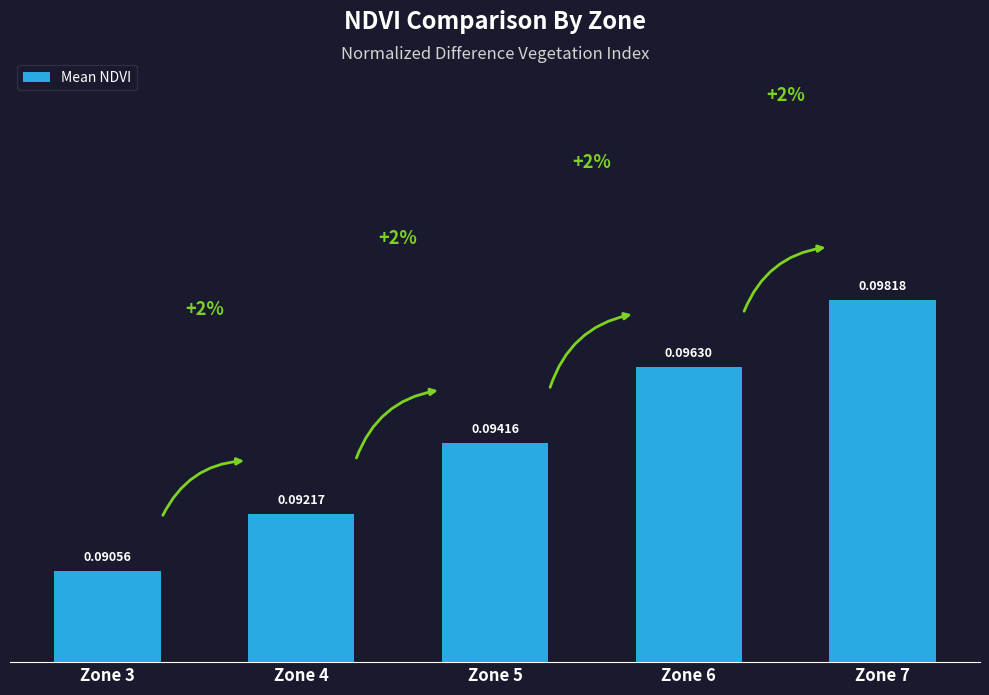

How many values are between 0 and 1?

5